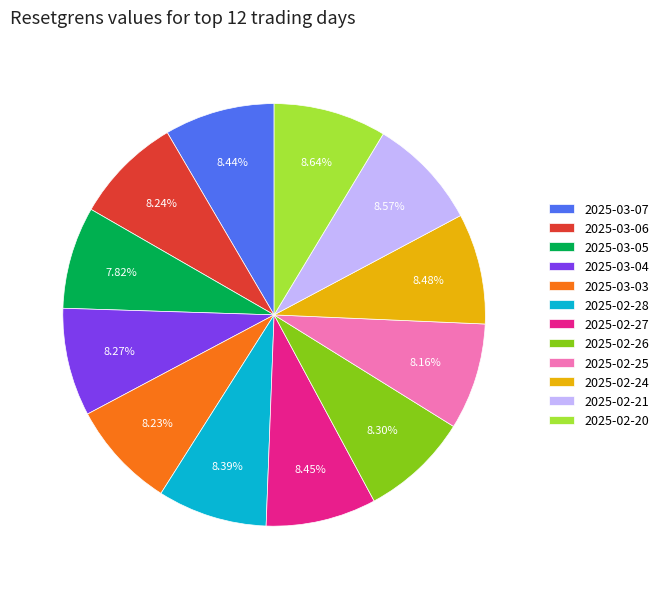

Is there any slice that represents more than half of the pie?

No